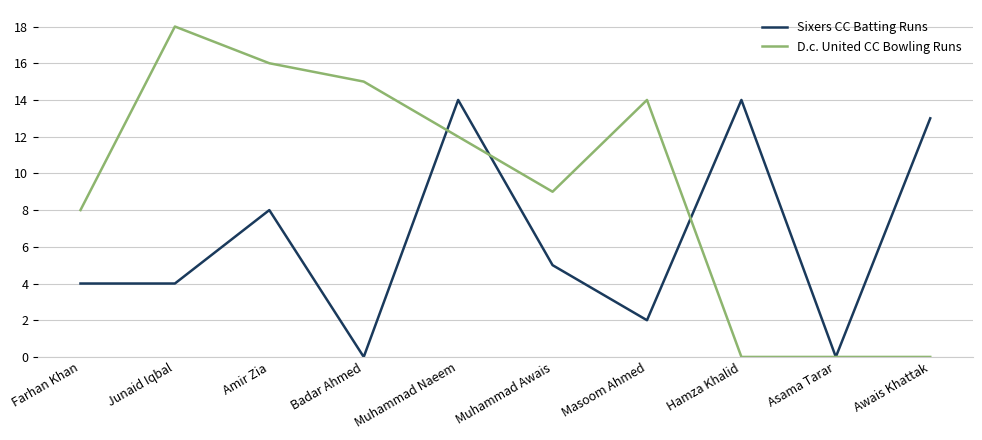

How many values in the Sixers CC Batting Runs series are below 5?

5